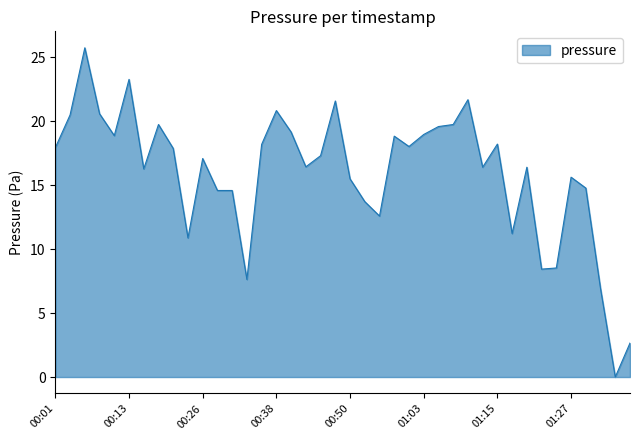

True or false: there are more than 1 points higher than both neighbors.

True